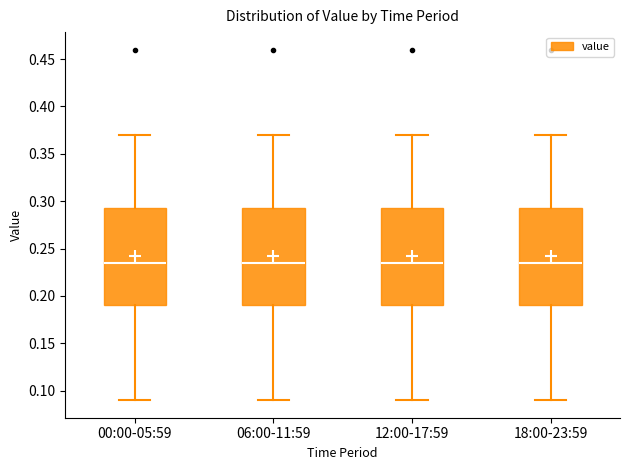

Reading left to right, transcribe this box plot: for each box, give where its median line is, the range the box spans, and where its two whiskers end, as read against the y-axis. The values are not printed on the chart, so give them approximately, as read against the axis.

00:00-05:59: median 0.235, box 0.190 to 0.295, whiskers 0.090 to 0.370
06:00-11:59: median 0.235, box 0.190 to 0.295, whiskers 0.090 to 0.370
12:00-17:59: median 0.235, box 0.190 to 0.295, whiskers 0.090 to 0.370
18:00-23:59: median 0.235, box 0.190 to 0.295, whiskers 0.090 to 0.370